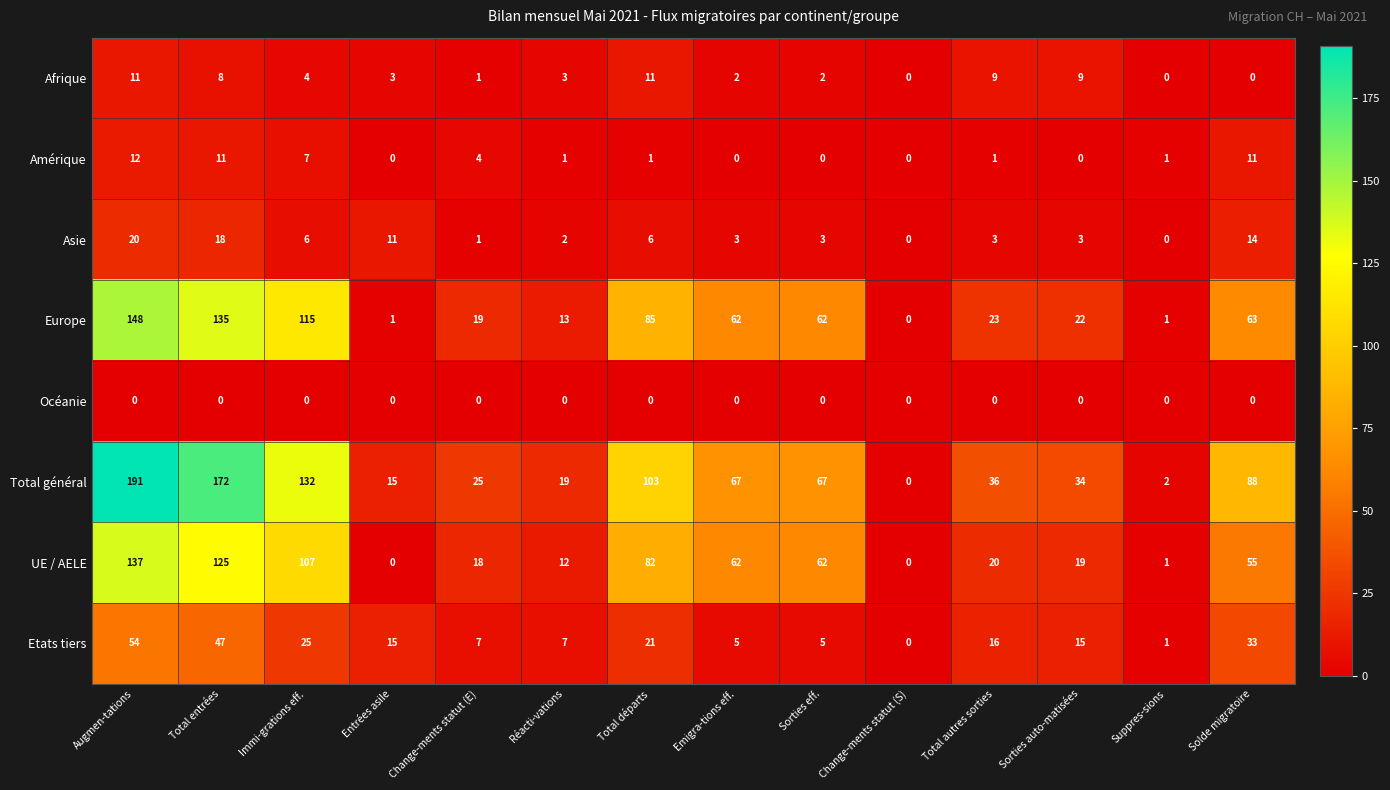

Rank the series by their maximum value, from lowest to highest.

Océanie, Afrique, Amérique, Asie, Etats tiers, UE / AELE, Europe, Total général